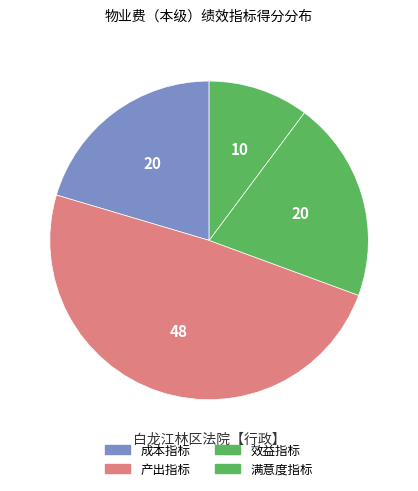

Which slice is the smallest?

满意度指标